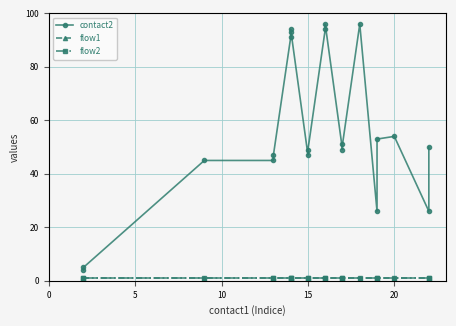

True or false: contact2 and flow2 intersect in this chart.

False